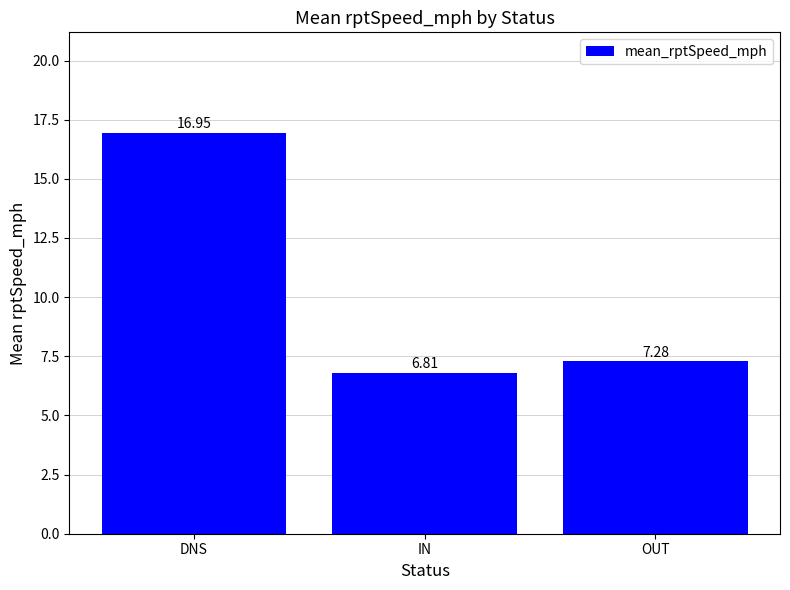

How many data points are less than 7?

1